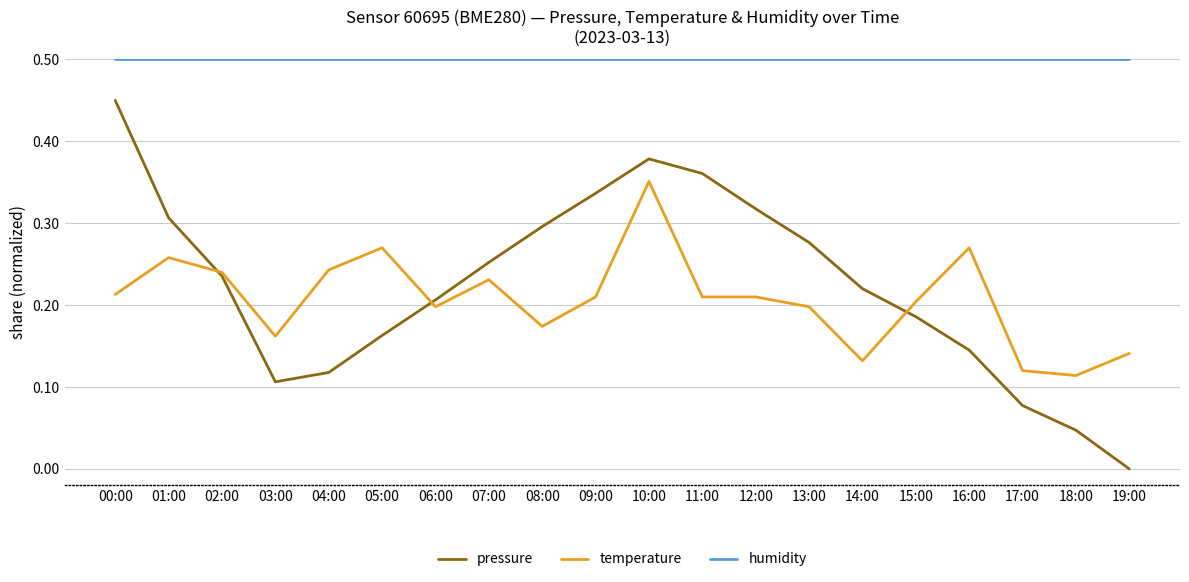

Which series ends up on top after the final intersection of temperature and pressure?

temperature